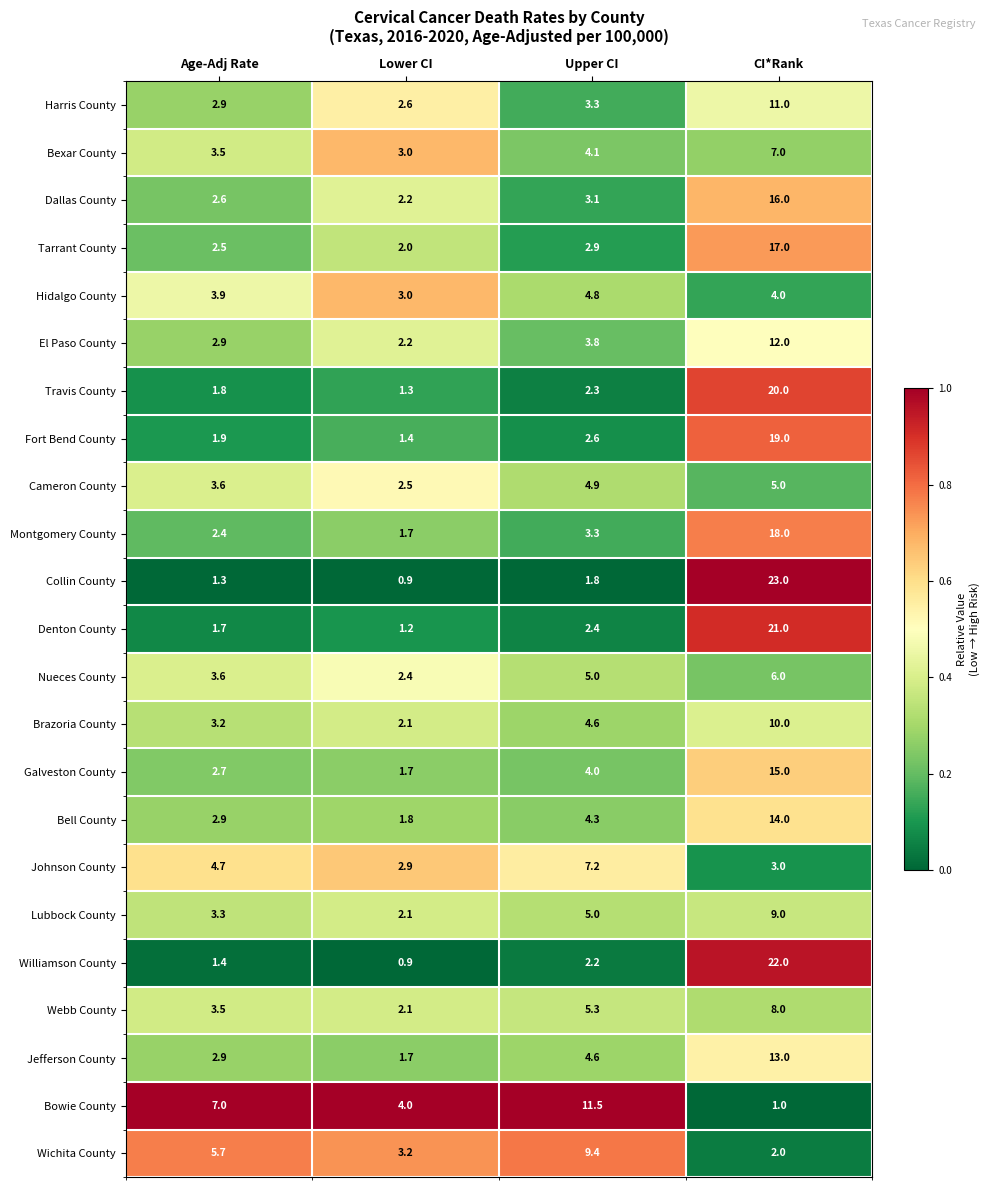

What is the greatest value displayed?

23.0